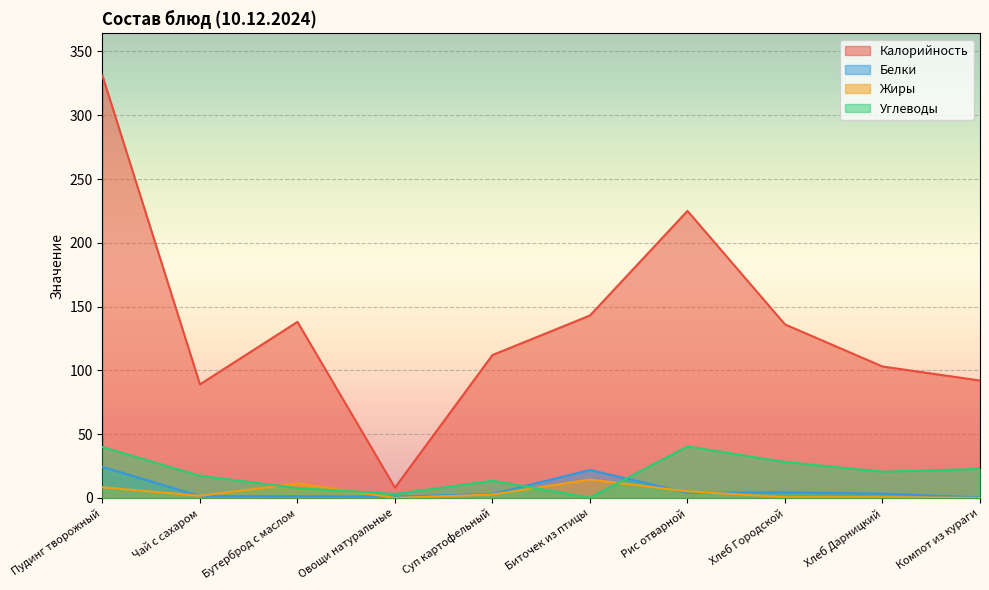

Where do Жиры and Углеводы first cross each other?

Чай с сахаром and Бутерброд с маслом